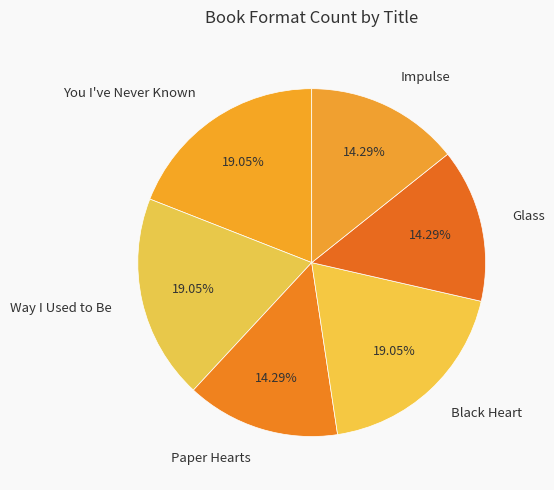

To the nearest percent, what portion does Way I Used to Be represent?

19%